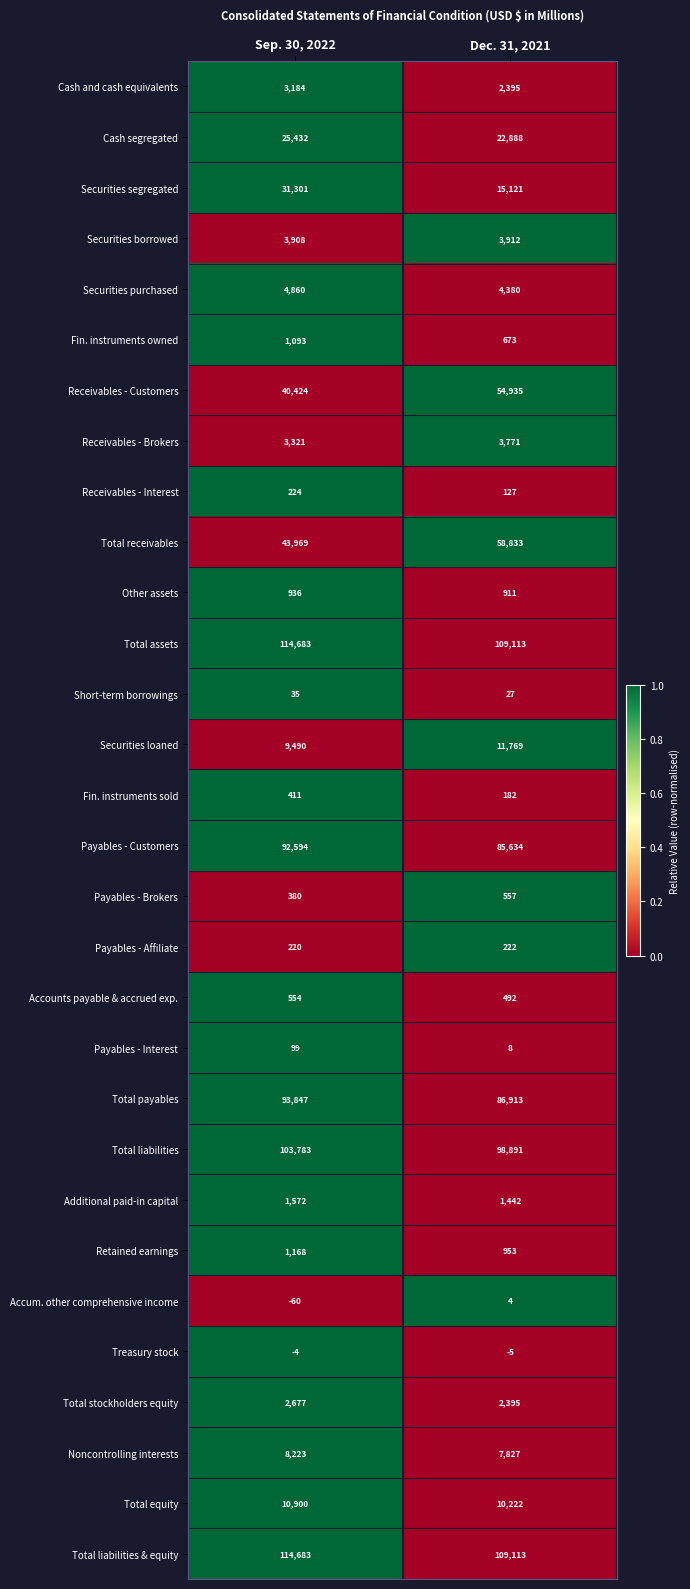

What is the total value across all series at Dec. 31, 2021?

693705